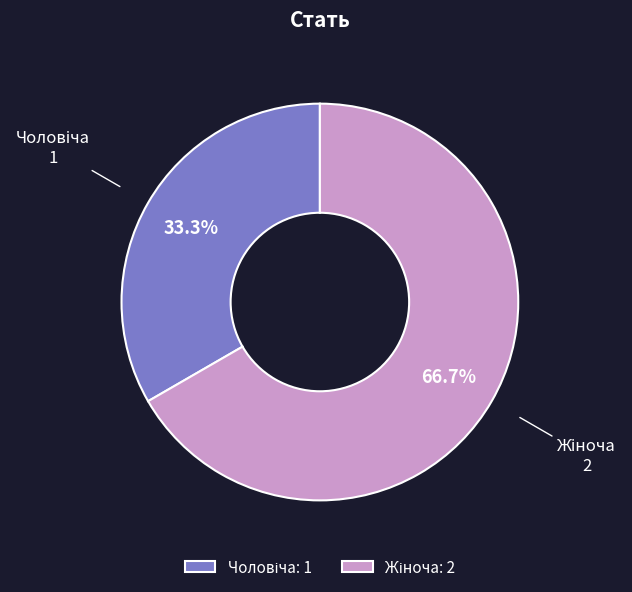

Is there a majority slice in this chart?

Yes